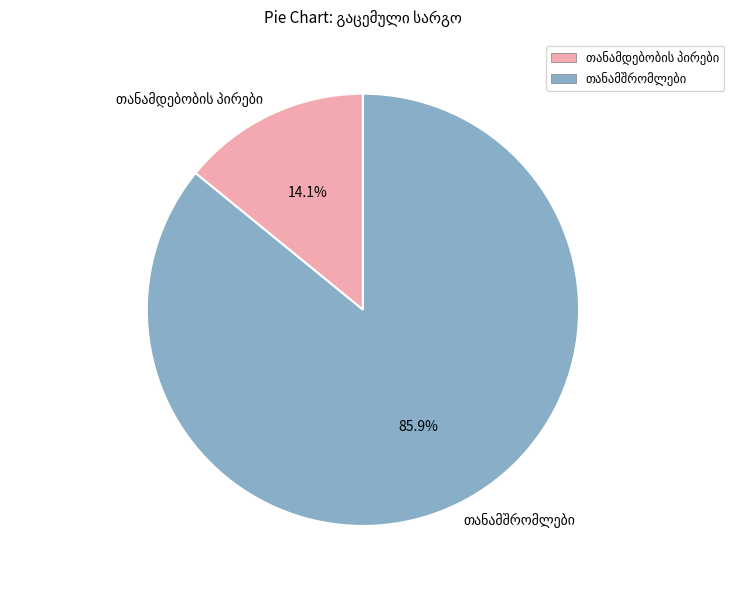

Does any single category account for the majority?

Yes